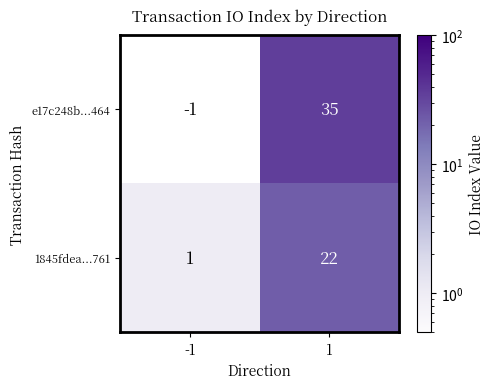

Reading right to left, extract all data points from this chart.

e17c248b...464: 35	-1
1845fdea...761: 22	1